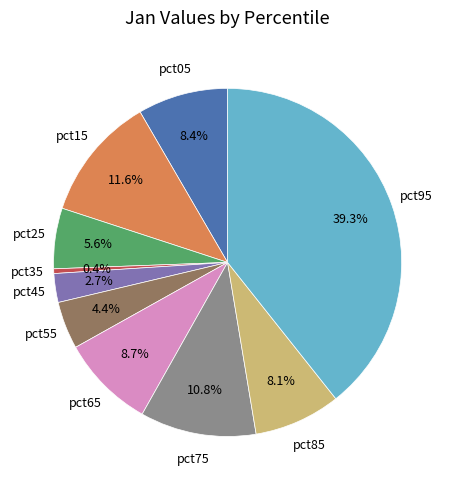

To the nearest percent, what is the average slice percentage?

10%